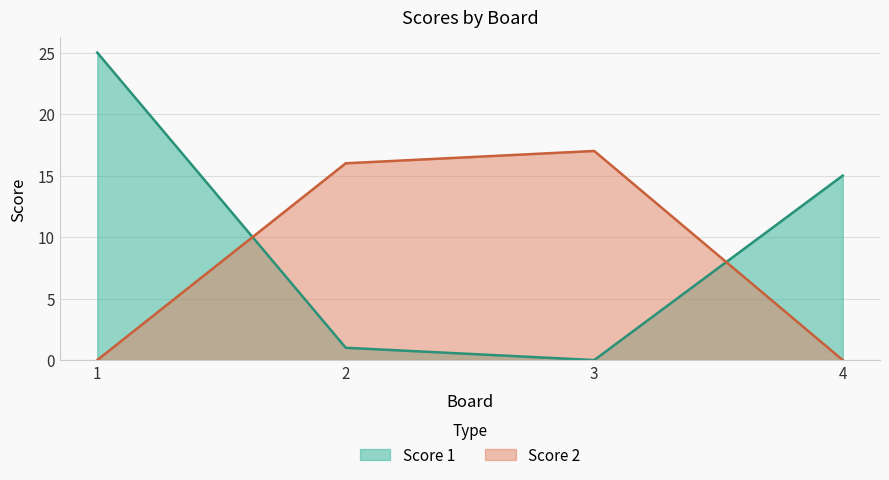

What is the difference between the highest and lowest values at 4?

15